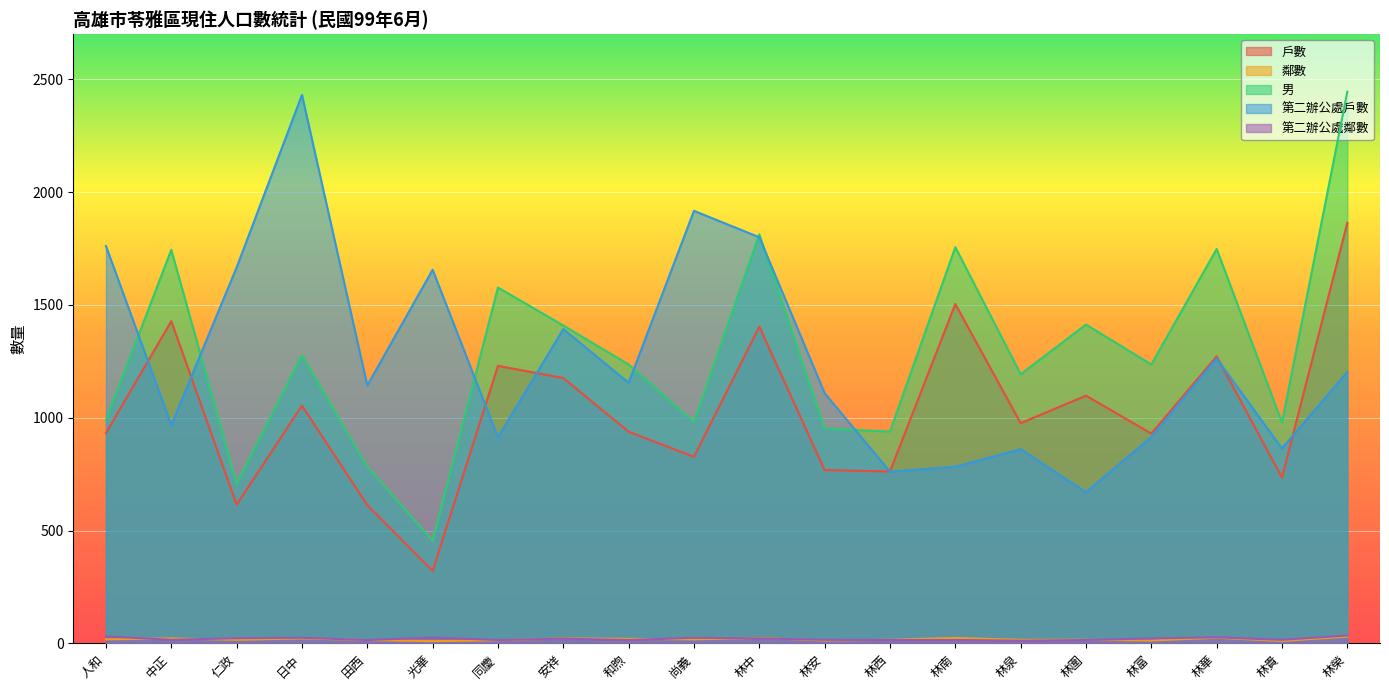

Rank the categories by 男 value from lowest to highest.

光華, 仁政, 田西, 林西, 林安, 林貴, 尚義, 人和, 林泉, 和煦, 林富, 日中, 安祥, 林圍, 同慶, 中正, 林華, 林南, 林中, 林榮